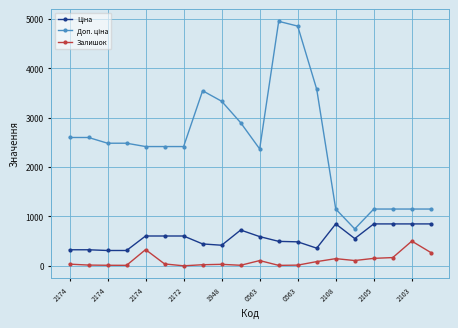

True or false: Залишок has more than 0 points higher than both neighbors.

True